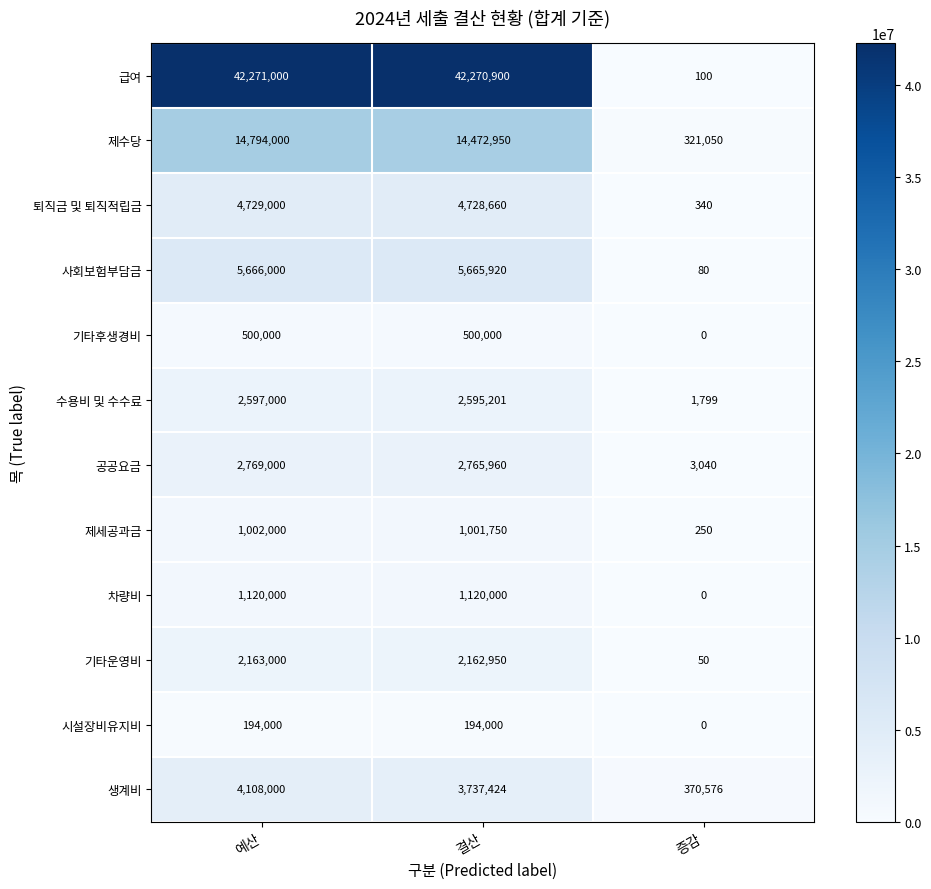

What is the average value of the 시설장비유지비 series?

129333